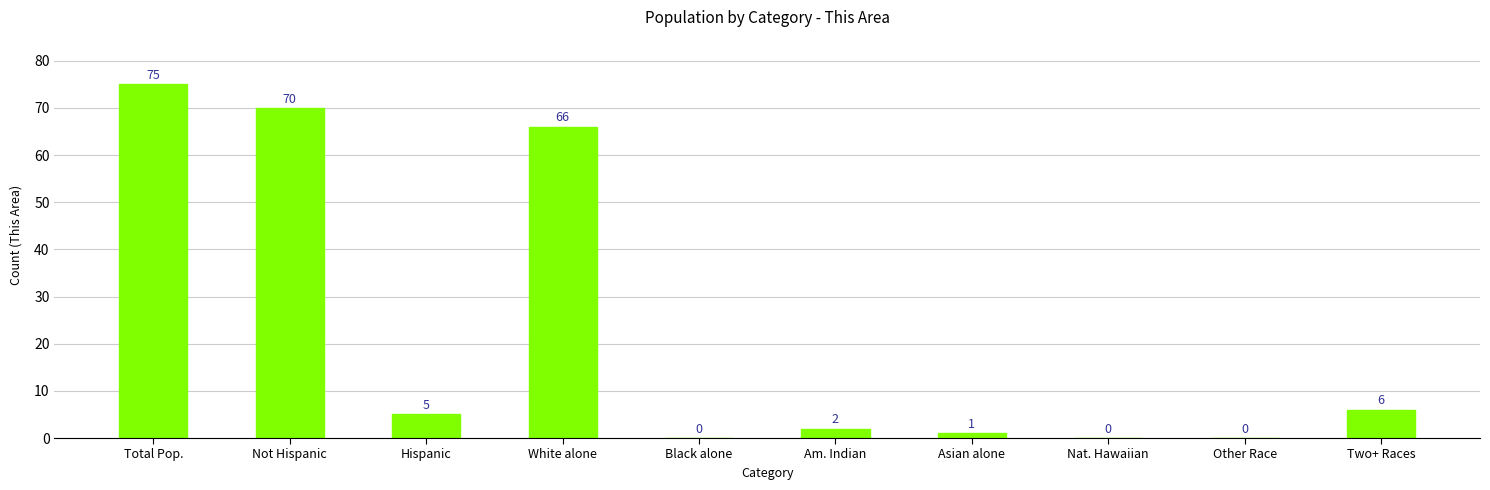

What is the sum of the values at Hispanic and Black alone?

5